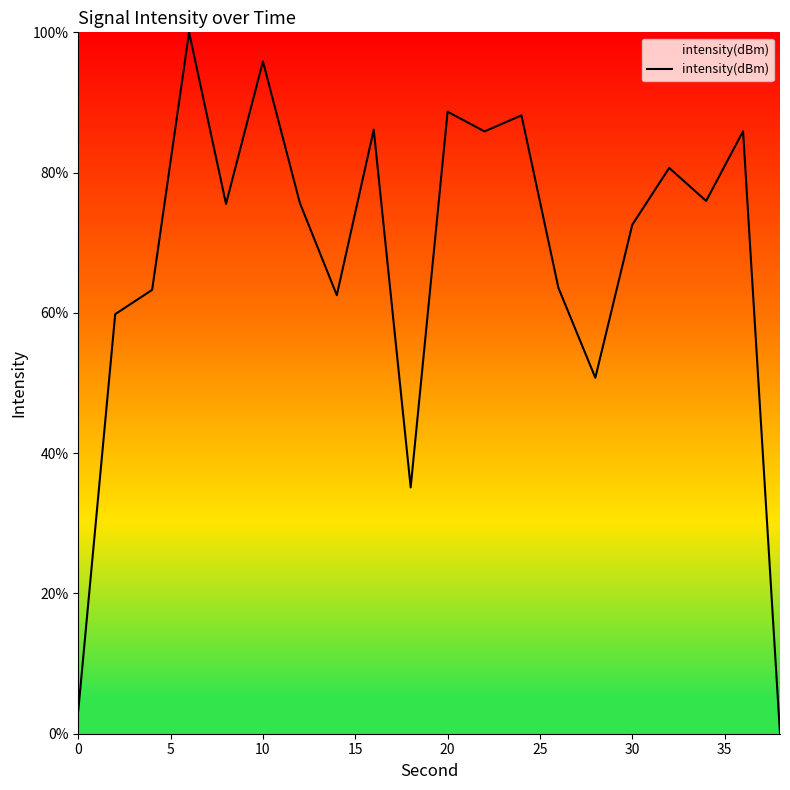

How many lines are shown in the chart?

1